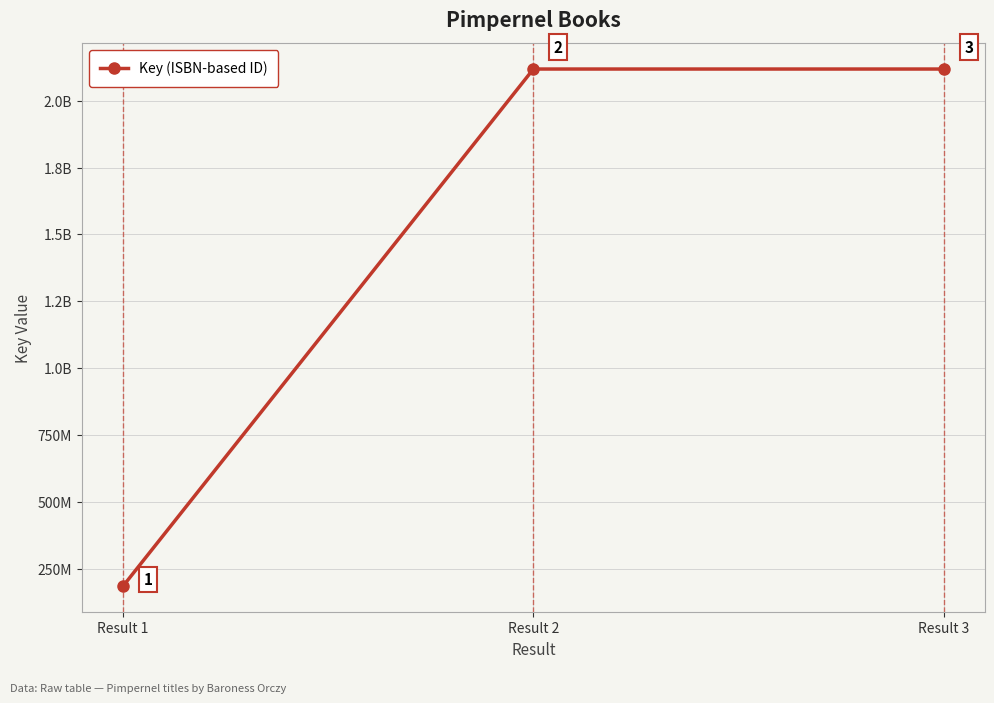

What is the difference between the maximum and second lowest values?

11896